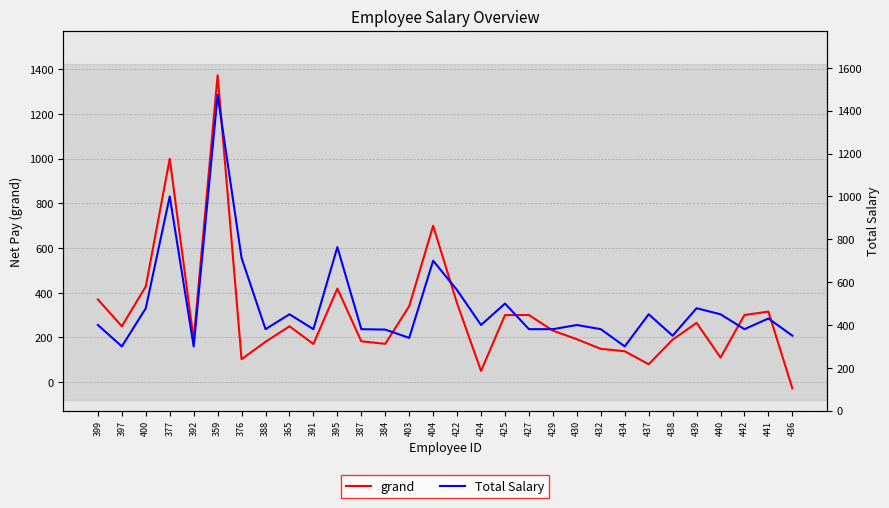

True or false: Total Salary and grand cross at least once.

False